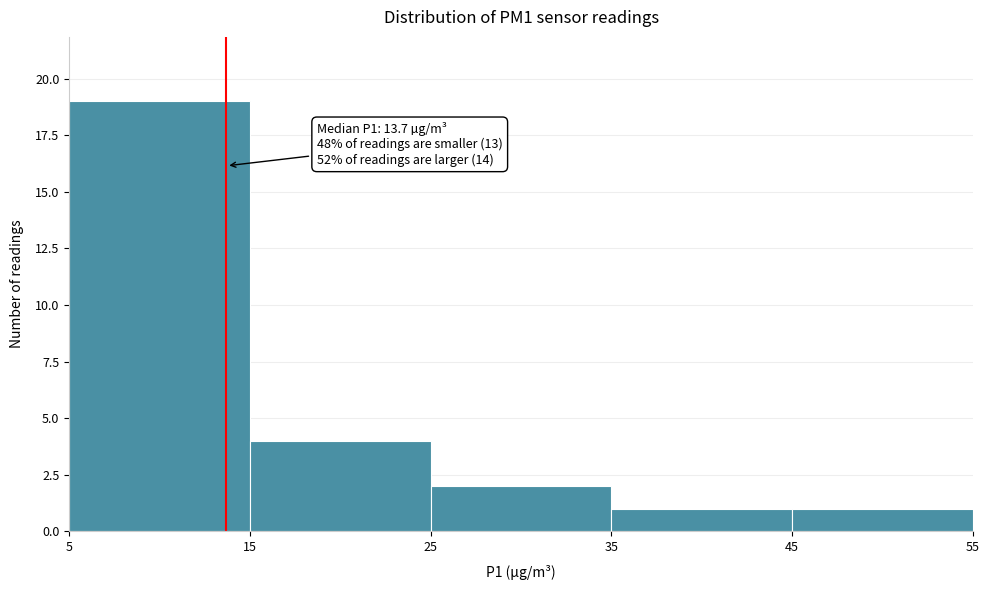

Over which range of the x-axis is the bar tallest?

5 to 15